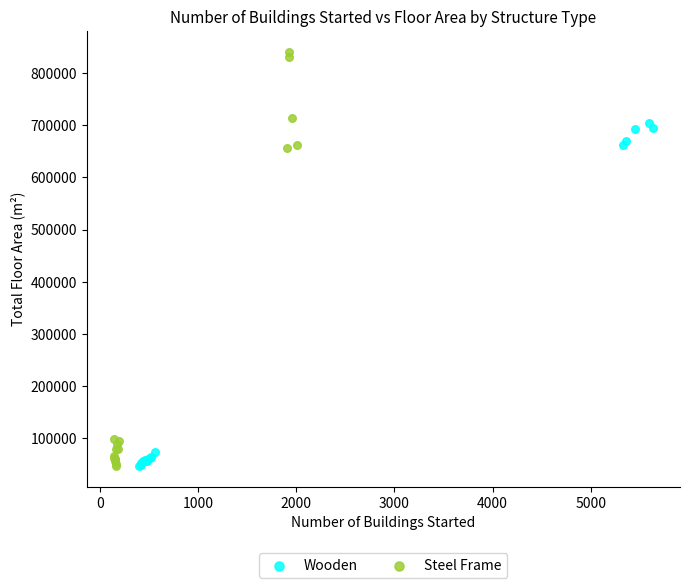

Which series contains the highest Y value?

Steel Frame